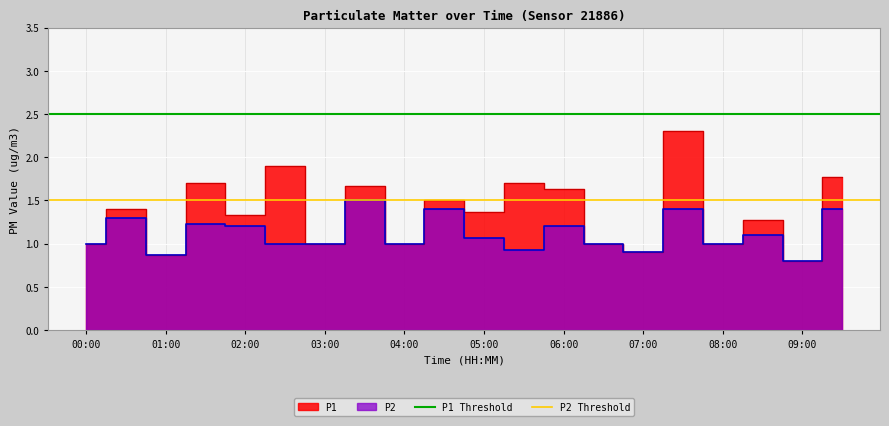

What is the maximum value shown in the chart?

2.5